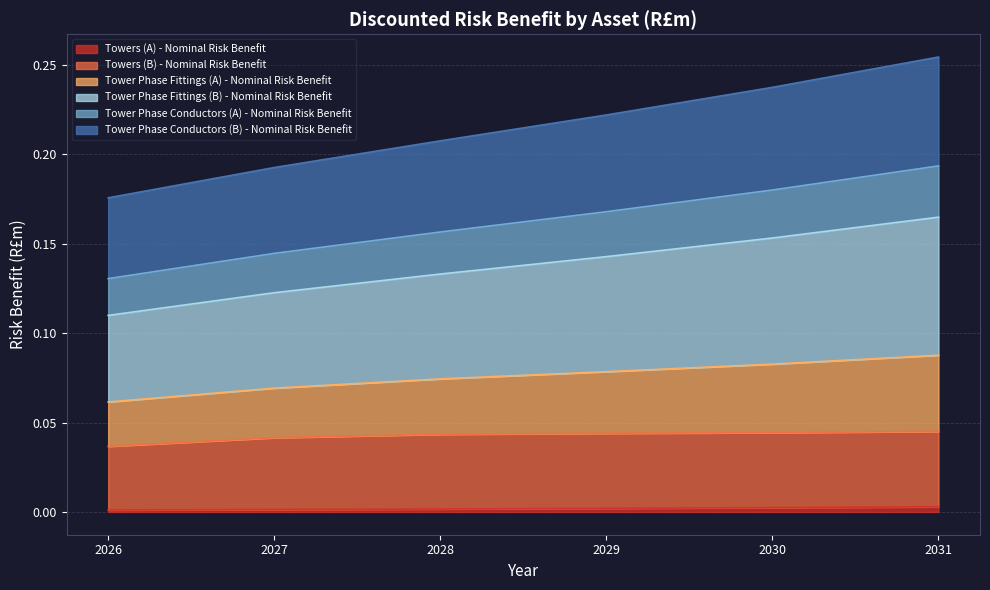

The value of Towers (A) - Nominal Risk Benefit at 2026 is 0.0. True or false?

True